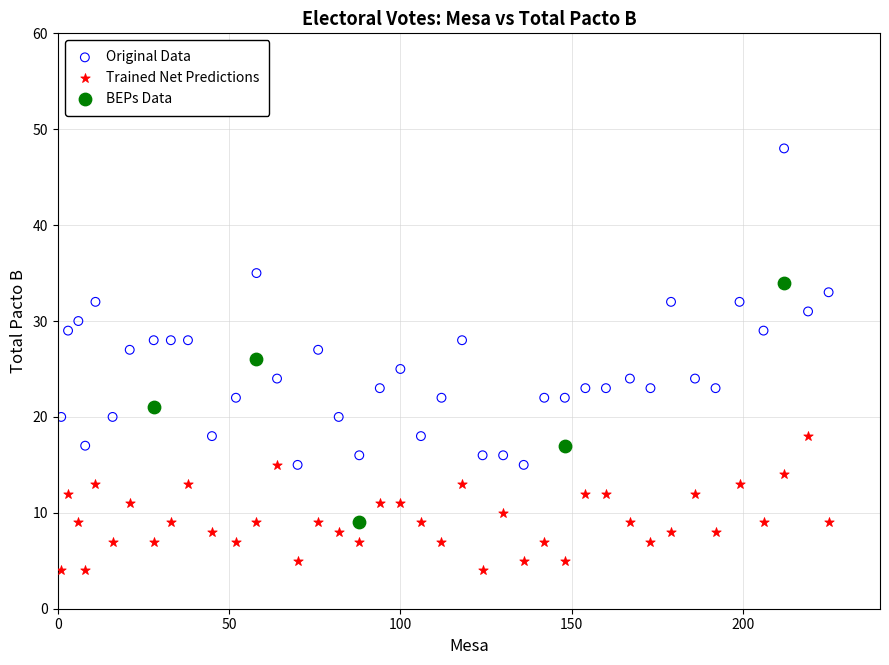

Which series has the largest Y range (max minus min)?

Original Data